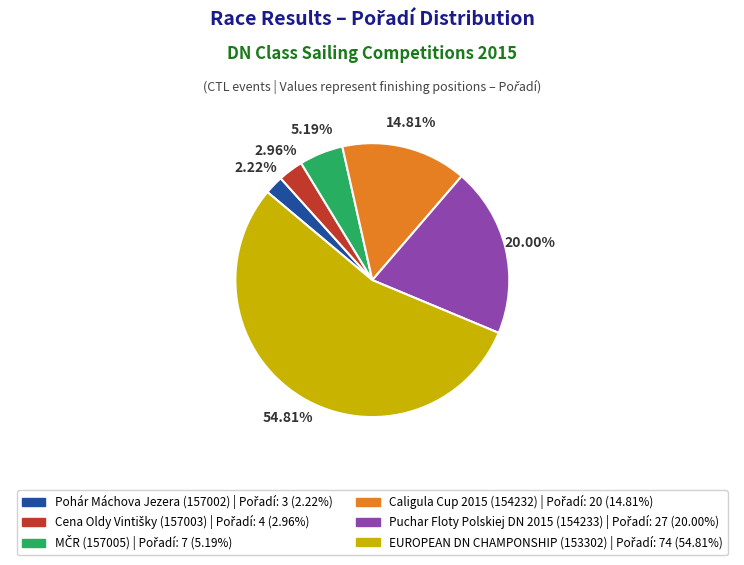

To the nearest percent, what is the average slice percentage?

17%